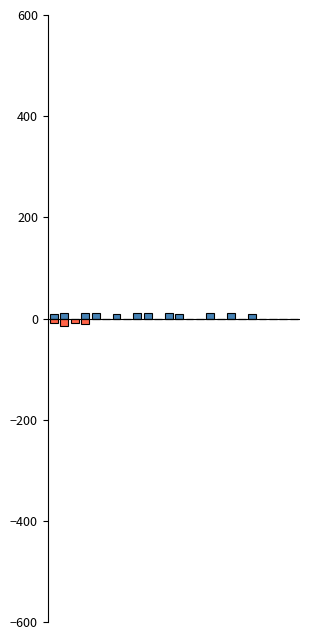

Count the number of categories in the chart.

24